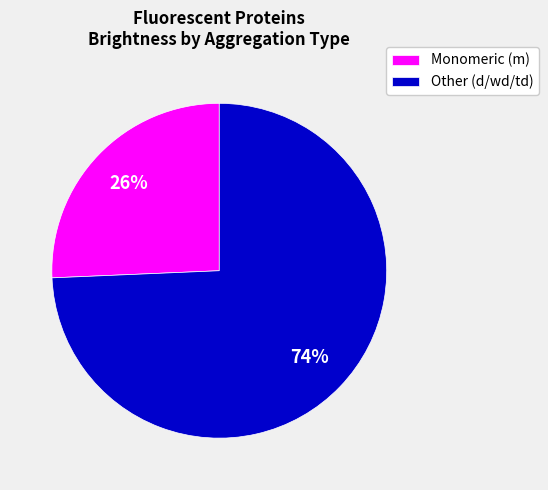

Is there any slice that represents more than half of the pie?

Yes